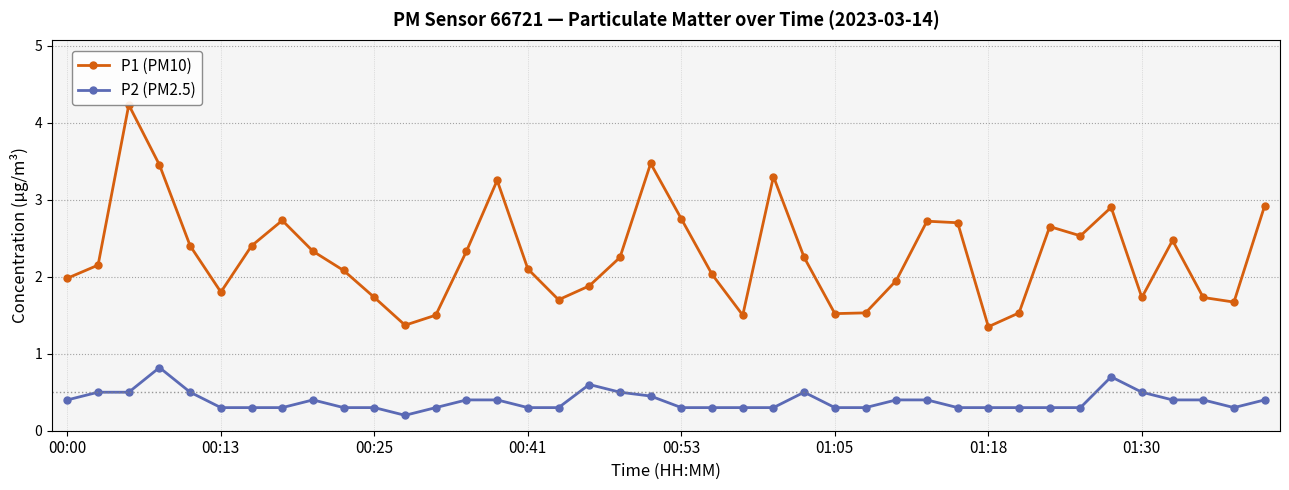

List the series in order of their peak value, highest first.

P1 (PM10), P2 (PM2.5)